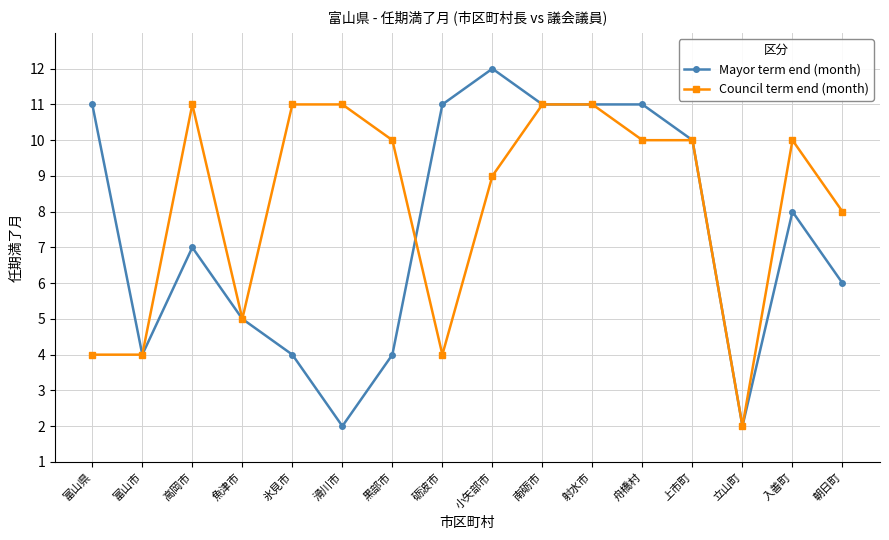

What is the difference between the second highest and second lowest values in the Mayor term end (month) series?

9